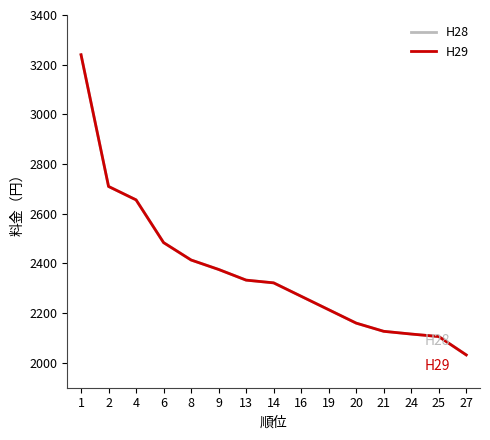

Which series has the largest total across all categories?

H28